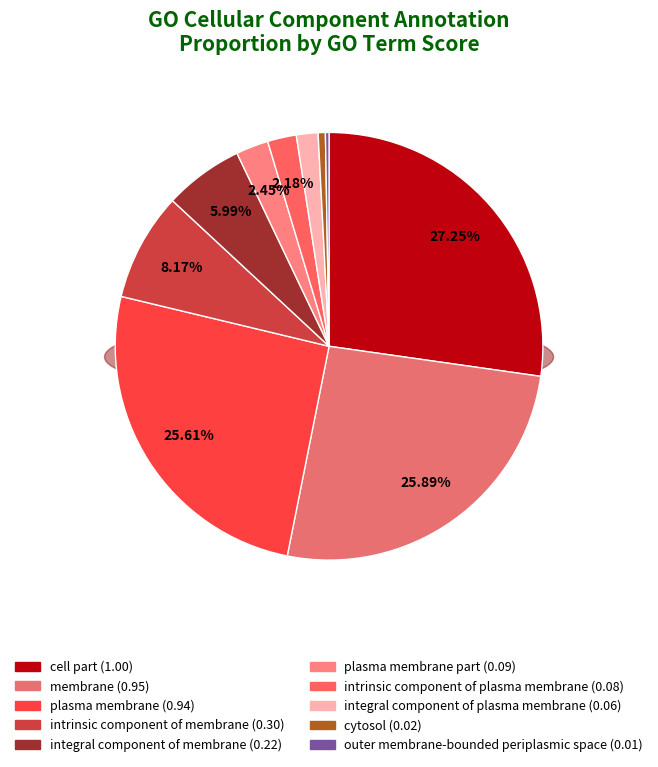

What is the change in value from plasma membrane to intrinsic component of membrane?

-0.6